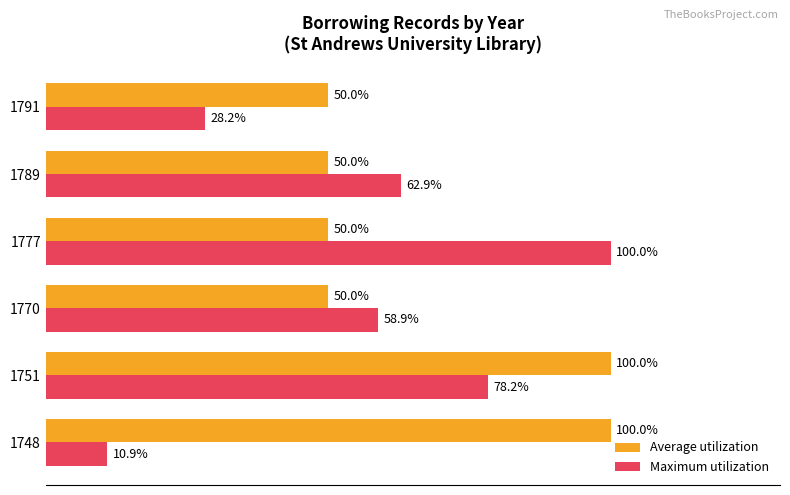

Is the value of Average utilization at 1770 greater than the value of Maximum utilization at 1751?

No